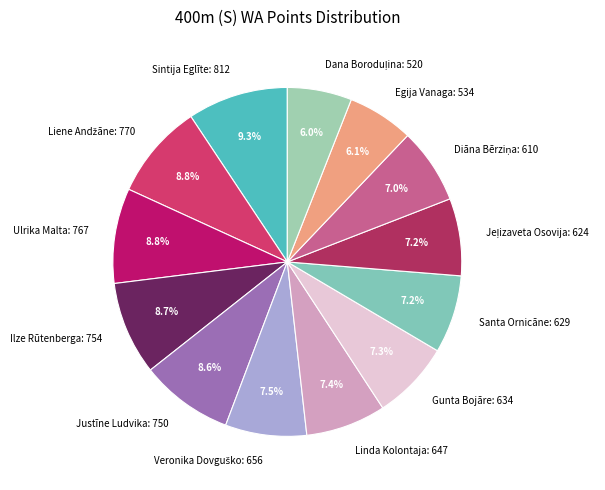

To the nearest percent, what percentage of the pie is Egija Vanaga?

6%